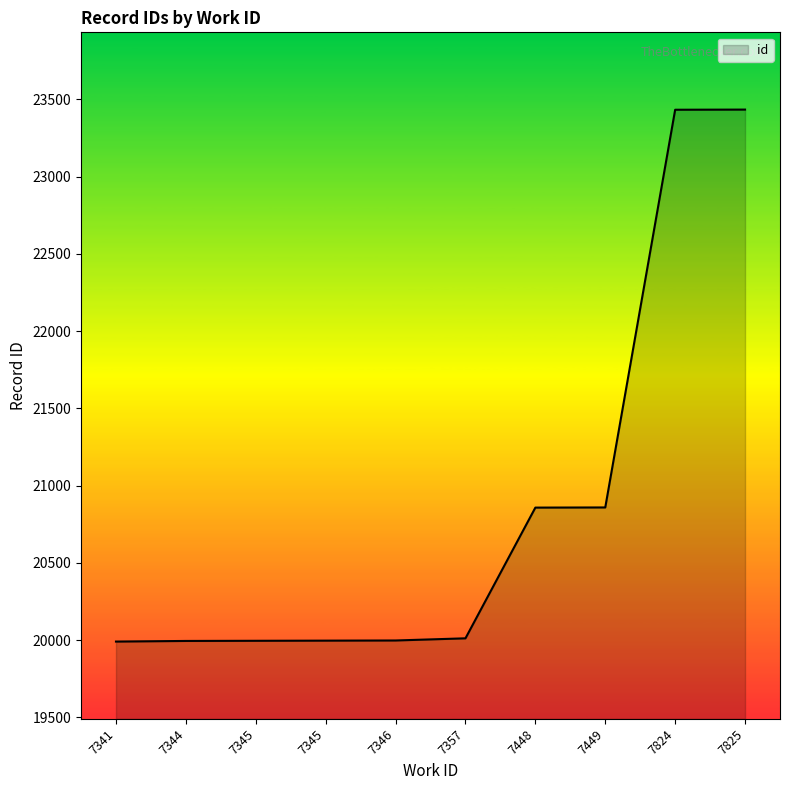

What is the value of the 1st point from the left?

19991